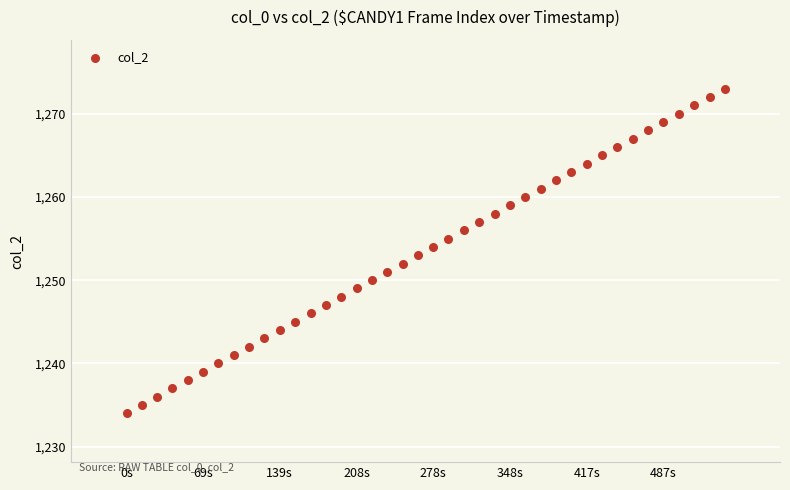

What is the range of Y values (max minus min)?

39